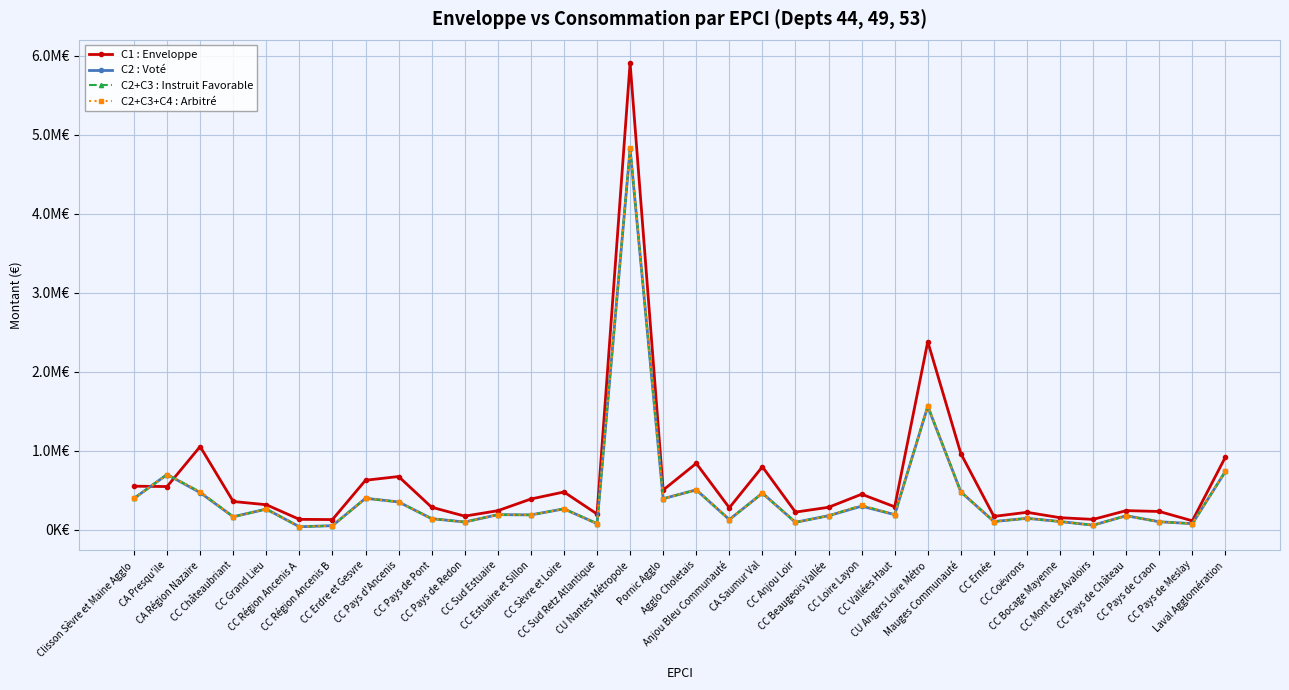

The C2+C3 : Instruit Favorable series shows 71223.1 at CC Région Ancenis B. True or false?

False